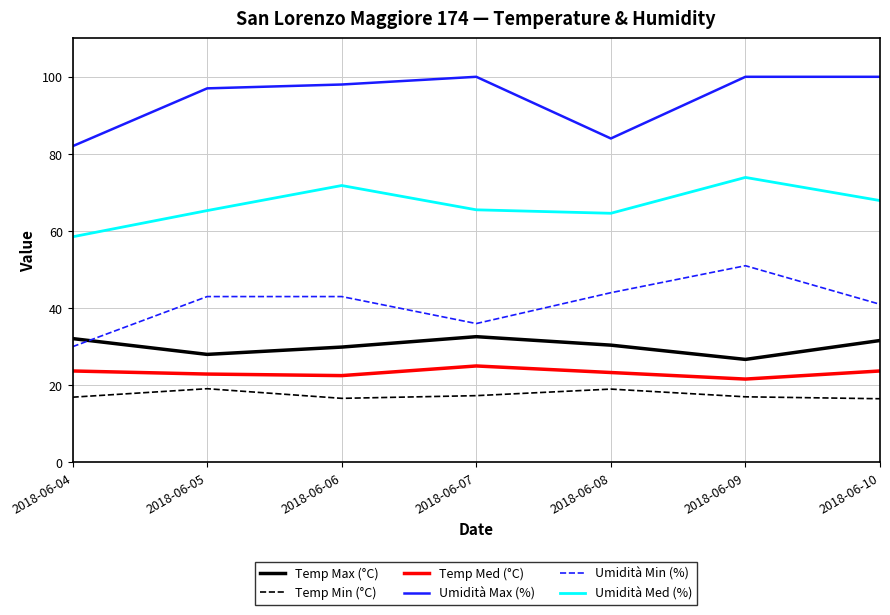

At 2018-06-08, list the series in order from largest to smallest.

Umidità Max (%), Umidità Med (%), Umidità Min (%), Temp Max (°C), Temp Med (°C), Temp Min (°C)